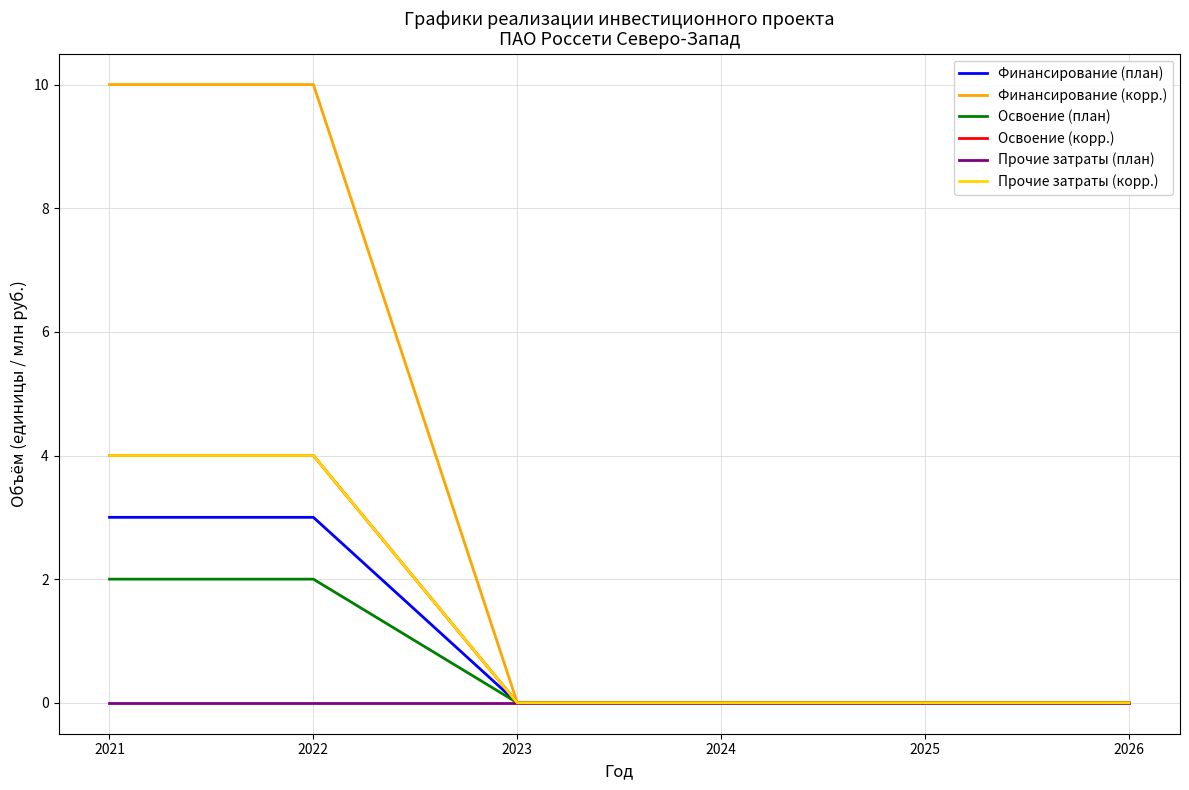

Reading right to left, extract all data points from this chart.

Финансирование (план): 2026=0	2025=0	2024=0	2023=0	2022=3	2021=3
Финансирование (корр.): 2026=0	2025=0	2024=0	2023=0	2022=10	2021=10
Освоение (план): 2026=0	2025=0	2024=0	2023=0	2022=2	2021=2
Освоение (корр.): 2026=0	2025=0	2024=0	2023=0	2022=4	2021=4
Прочие затраты (план): 2026=0	2025=0	2024=0	2023=0	2022=0	2021=0
Прочие затраты (корр.): 2026=0	2025=0	2024=0	2023=0	2022=4	2021=4